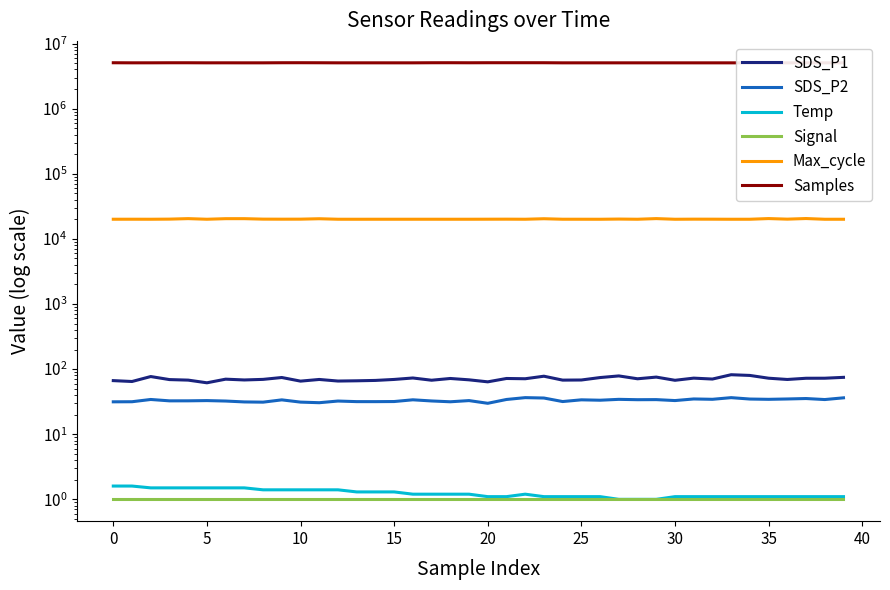

At which label is SDS_P1 closest to 71?

28